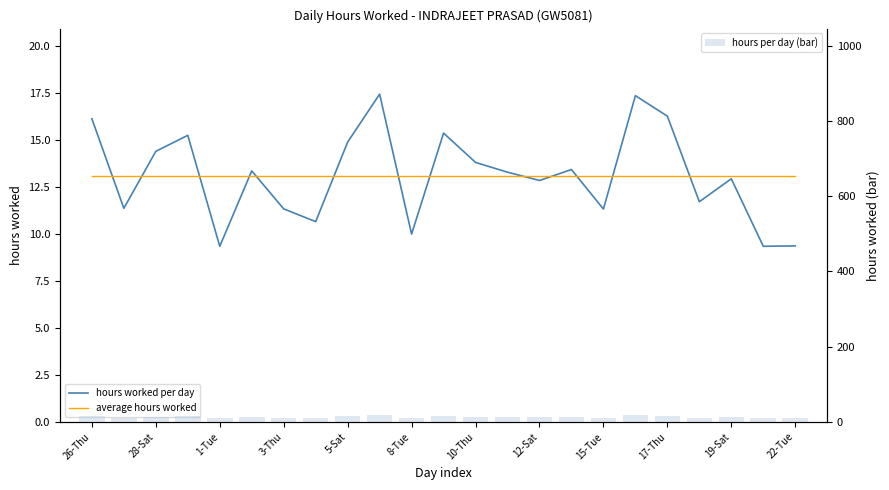

At which label does average hours worked reach its peak?

26-Thu